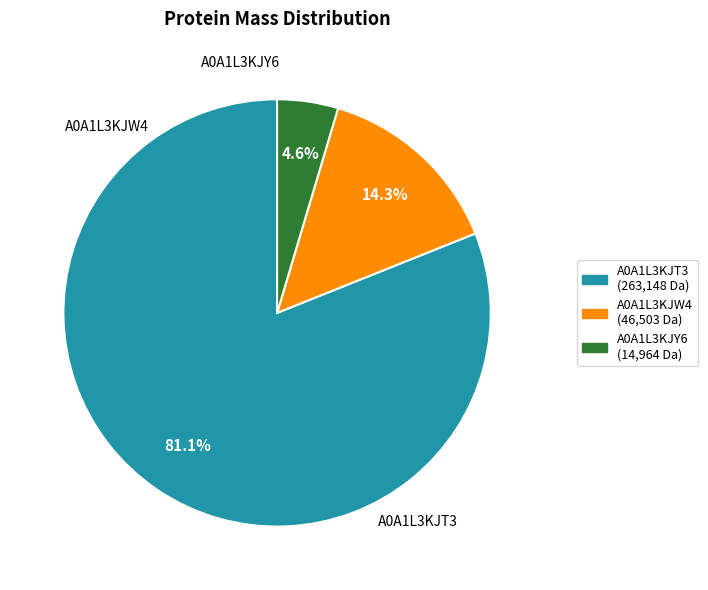

To the nearest percent, what is the average slice percentage?

33%